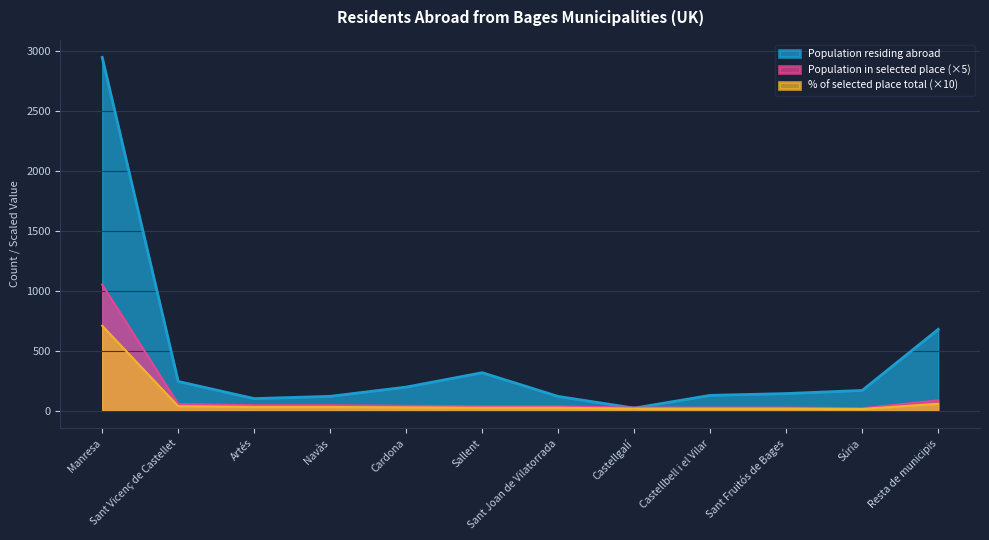

At which category is the sum across all series the highest?

Manresa